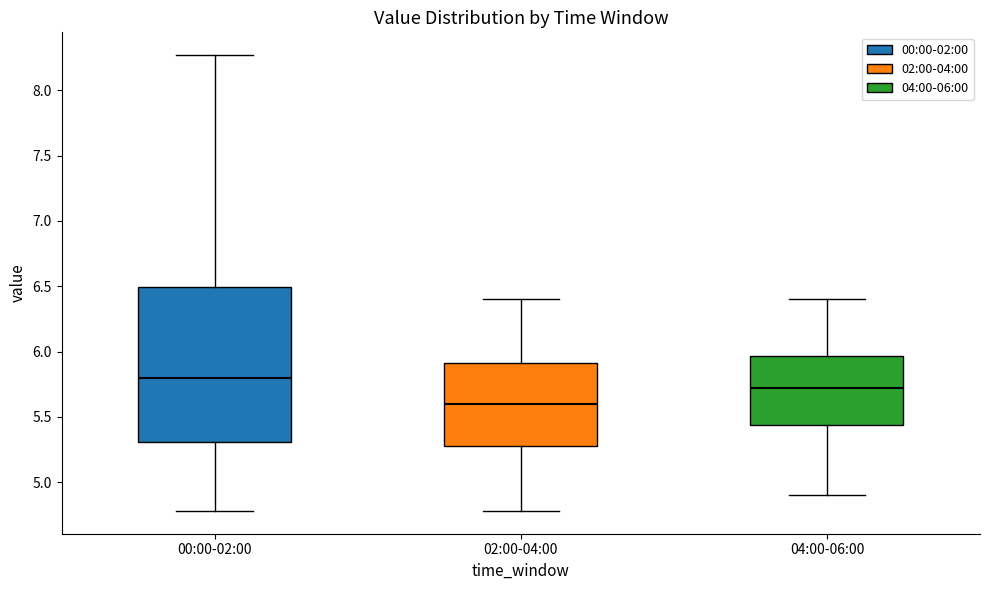

Reading left to right, transcribe this box plot: for each box, give where its median line is, the range the box spans, and where its two whiskers end, as read against the y-axis. The values are not printed on the chart, so give them approximately, as read against the axis.

00:00-02:00: median 5.80, box 5.30 to 6.50, whiskers 4.80 to 8.25
02:00-04:00: median 5.60, box 5.30 to 5.90, whiskers 4.80 to 6.40
04:00-06:00: median 5.70, box 5.45 to 5.95, whiskers 4.90 to 6.40